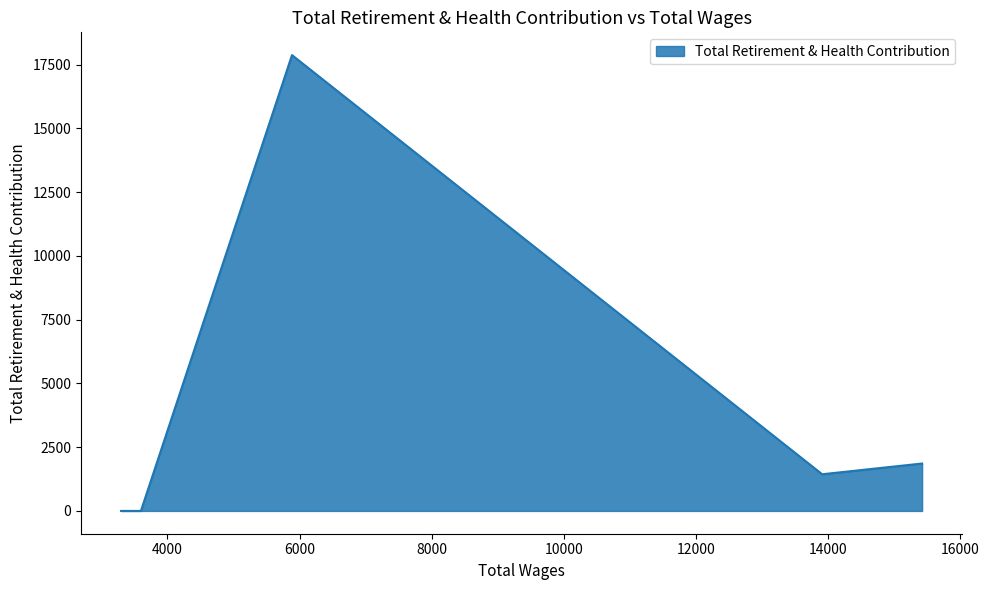

Rank the categories by value from highest to lowest.

5886.0, 15420.0, 13908.0, 3600.0, 3300.0